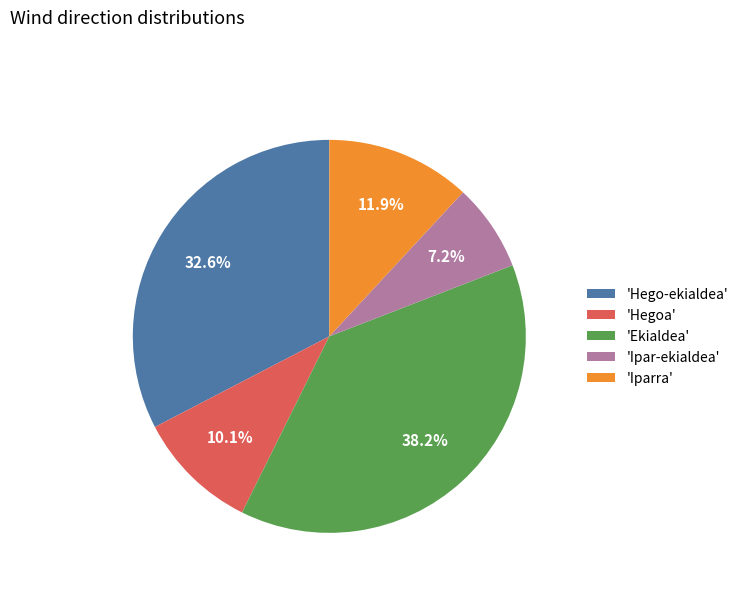

Does 'Hego-ekialdea' represent more than half of the total?

No